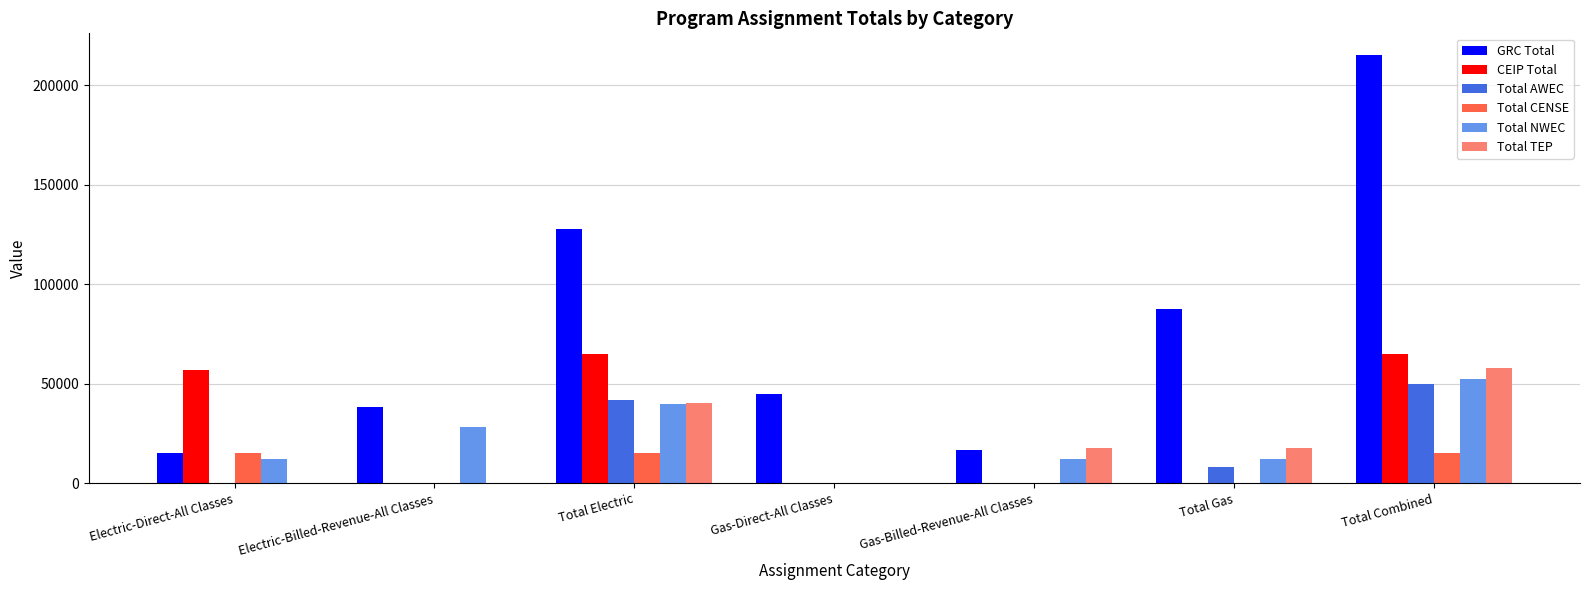

Which category has the highest value in the GRC Total series?

Total Combined